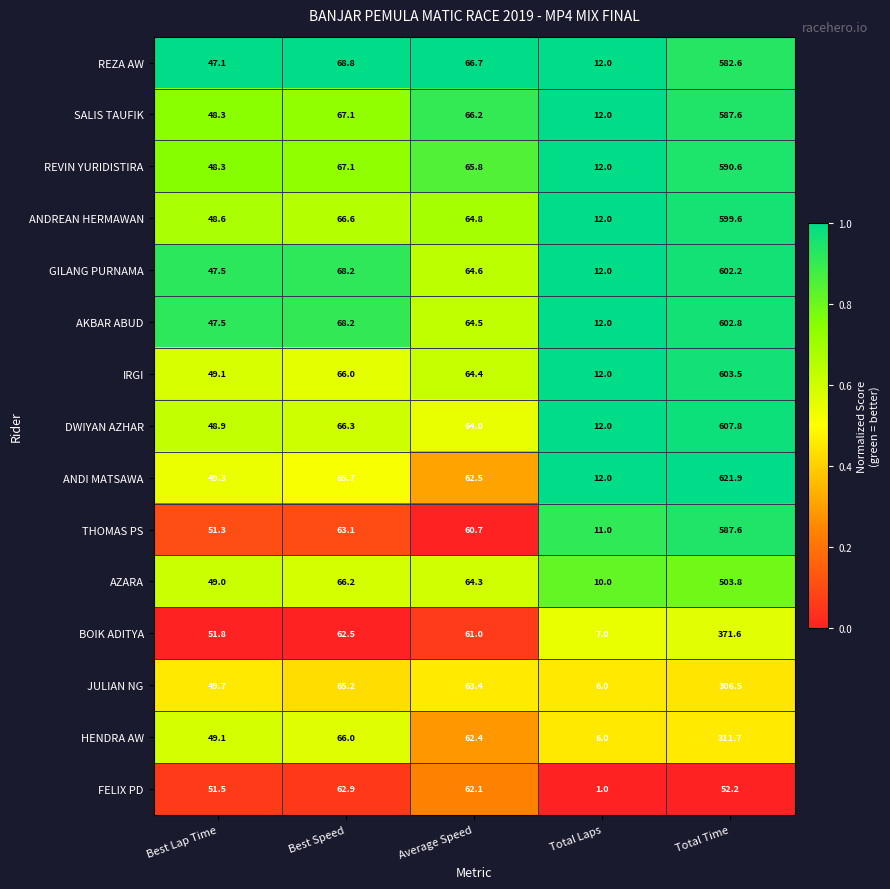

What is the minimum value shown in the chart?

1.0